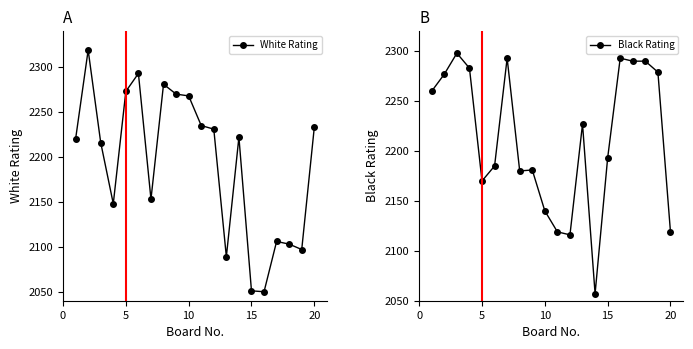

True or false: White Rating has more than 0 points higher than both neighbors.

True